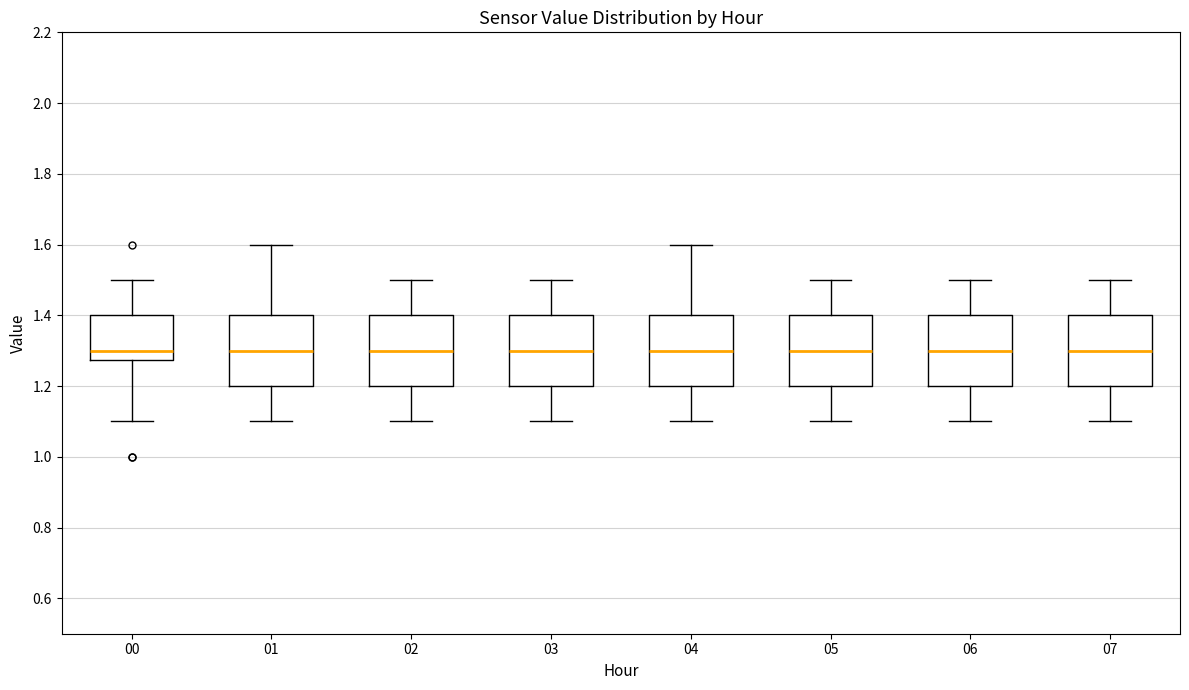

Reading left to right, transcribe this box plot: for each box, give where its median line is, the range the box spans, and where its two whiskers end, as read against the y-axis. The values are not printed on the chart, so give them approximately, as read against the axis.

00: median 1.30, box 1.28 to 1.40, whiskers 1.10 to 1.50
01: median 1.30, box 1.20 to 1.40, whiskers 1.10 to 1.60
02: median 1.30, box 1.20 to 1.40, whiskers 1.10 to 1.50
03: median 1.30, box 1.20 to 1.40, whiskers 1.10 to 1.50
04: median 1.30, box 1.20 to 1.40, whiskers 1.10 to 1.60
05: median 1.30, box 1.20 to 1.40, whiskers 1.10 to 1.50
06: median 1.30, box 1.20 to 1.40, whiskers 1.10 to 1.50
07: median 1.30, box 1.20 to 1.40, whiskers 1.10 to 1.50